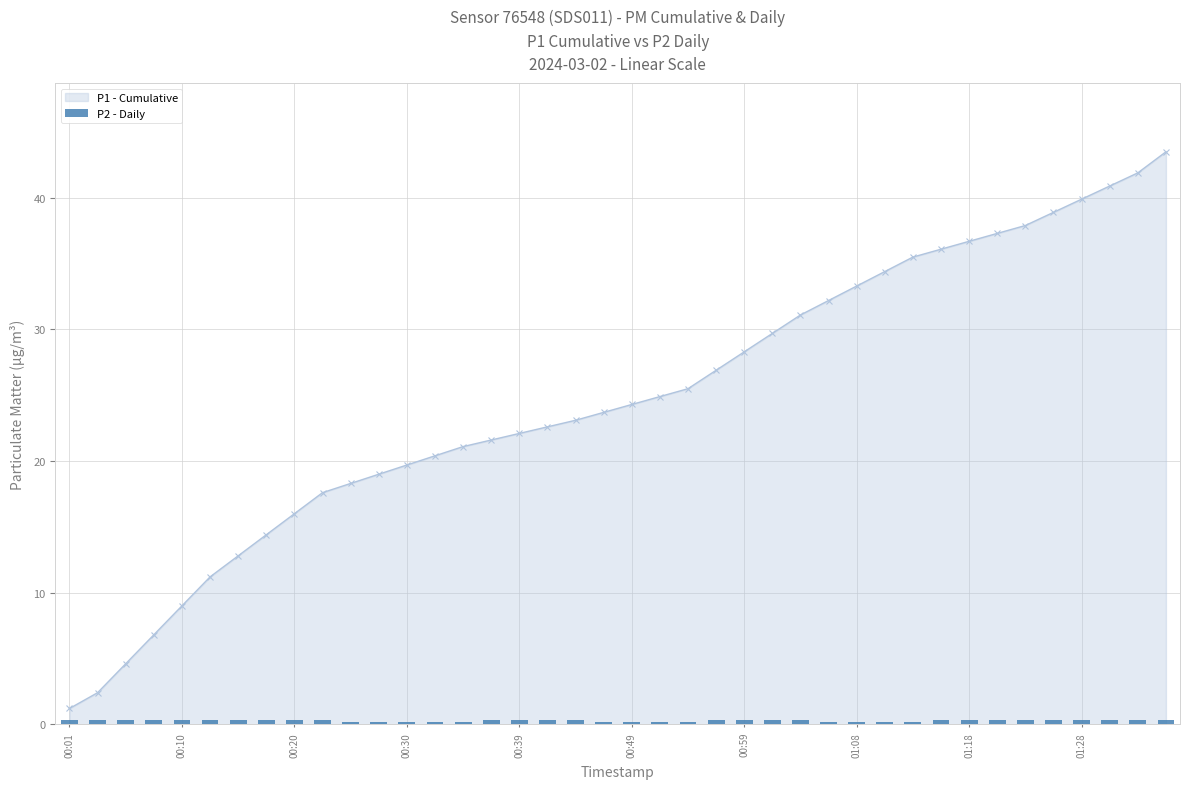

Count the values in the range 0 to 1.

40